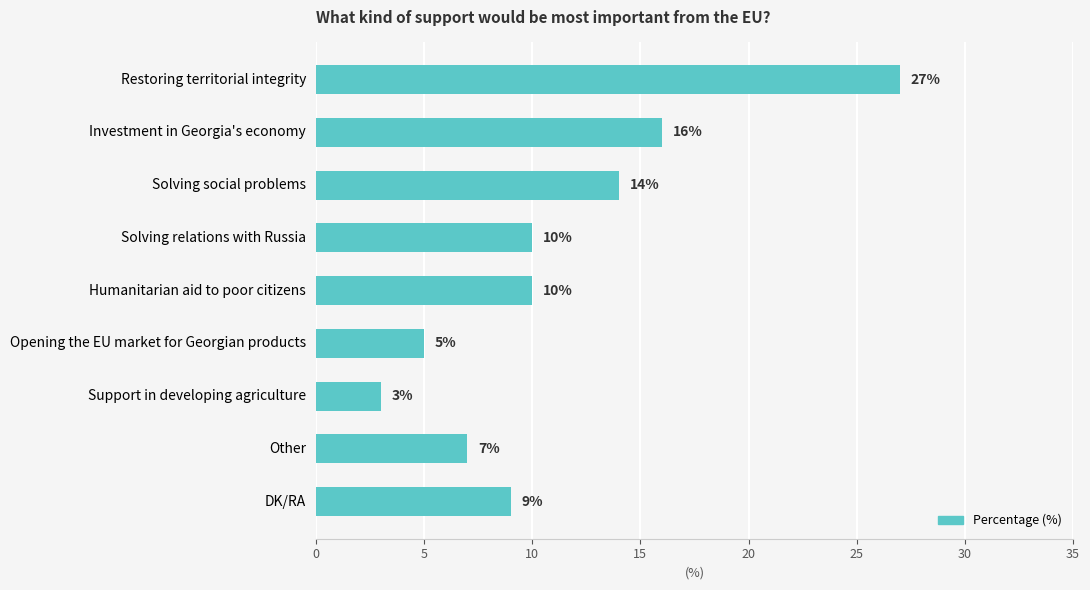

What is the value of the 4th bar from the top?

10